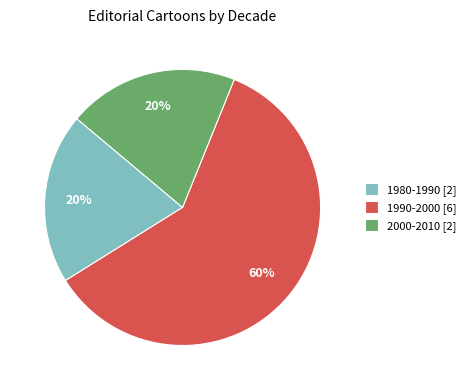

The 2000-2010 [2] slice represents 20% of the pie. True or false?

True